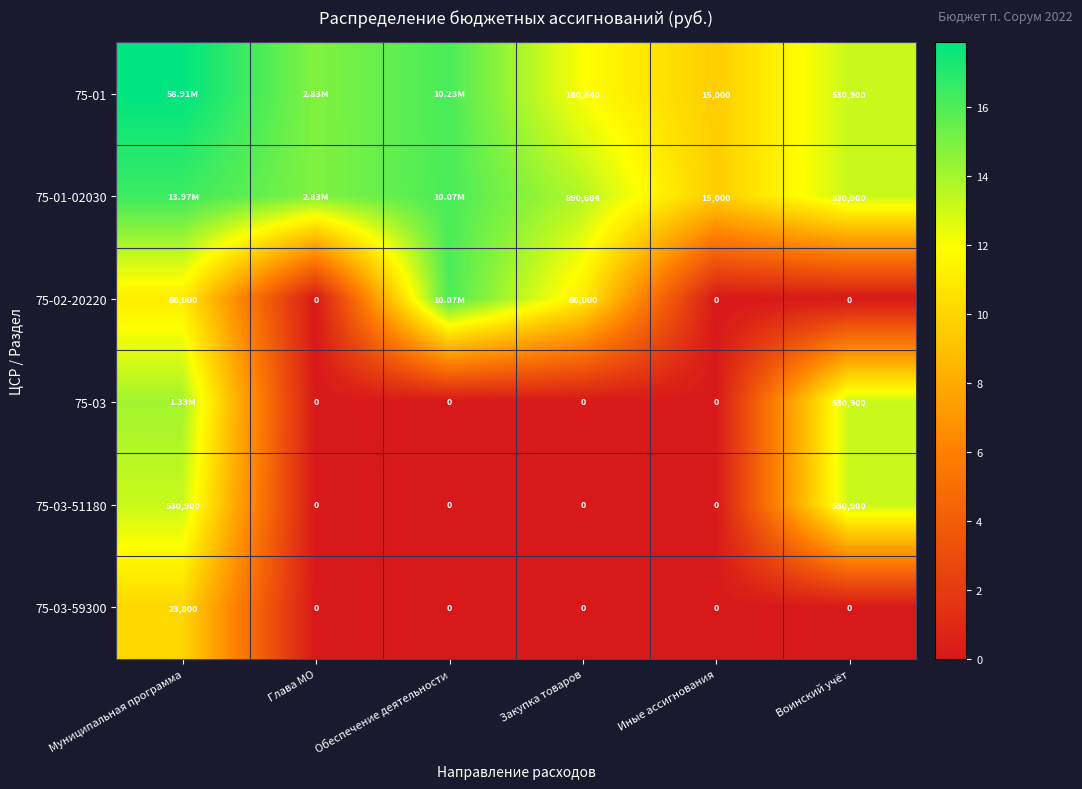

What is the greatest value displayed?

17.9